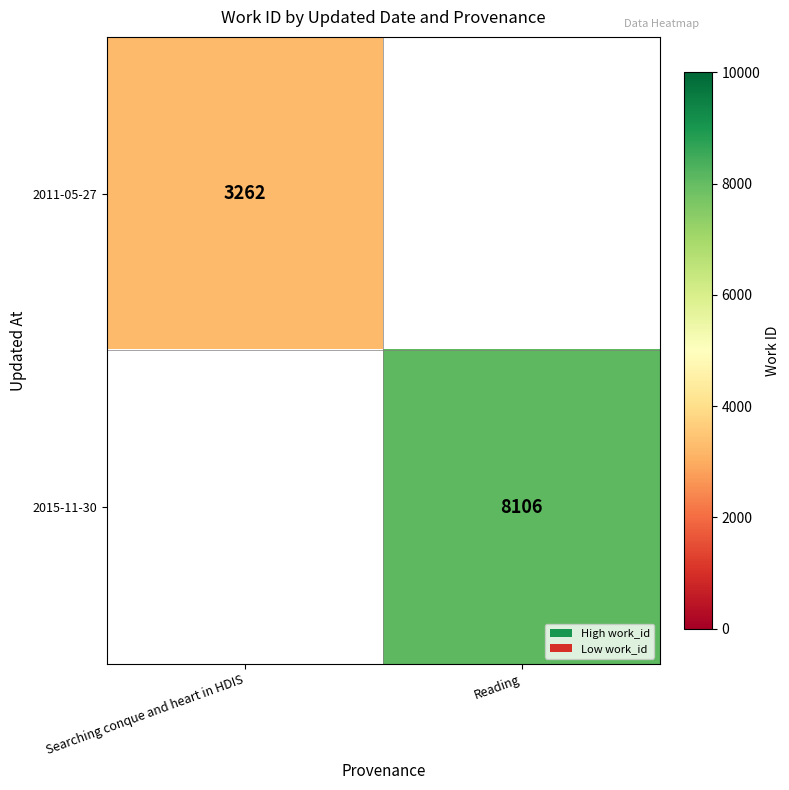

The 2011-05-27 series shows 1484 at Searching conque and heart in HDIS. True or false?

False